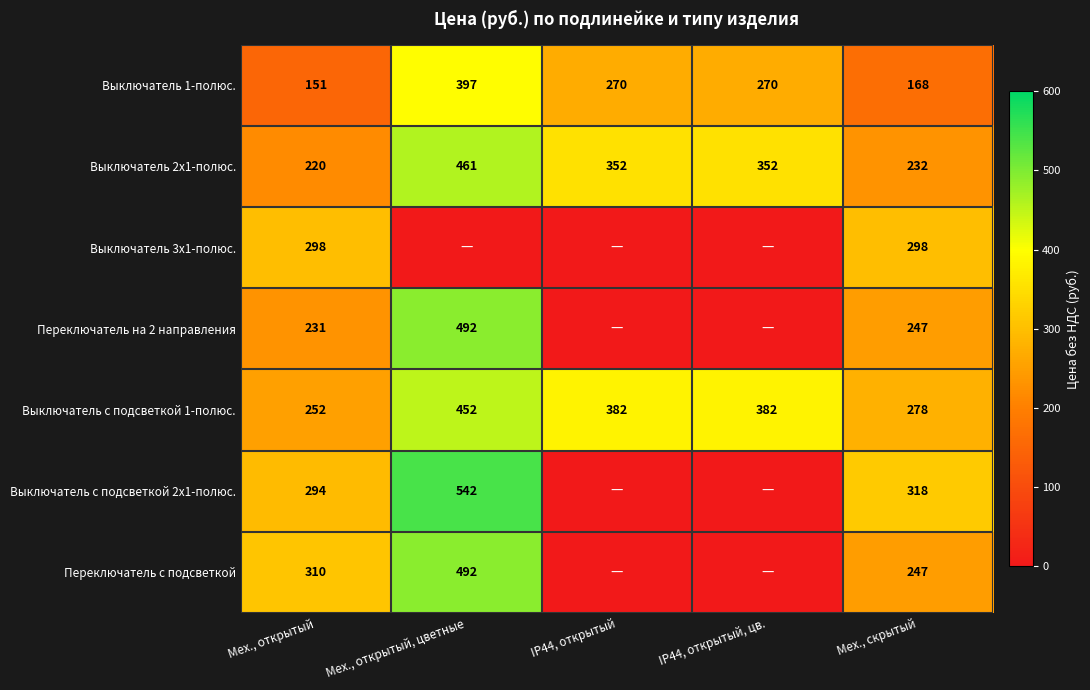

What is the total value across all series at Мех., скрытый?

1788